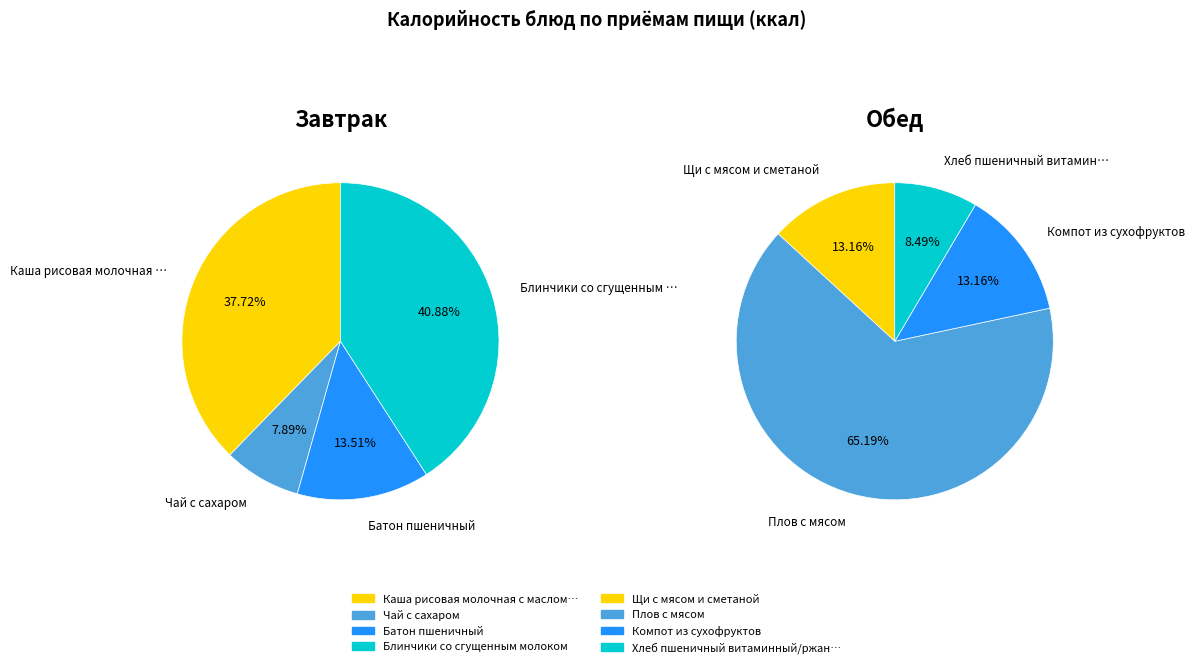

What is the spread (max minus min) of values at 2?

33